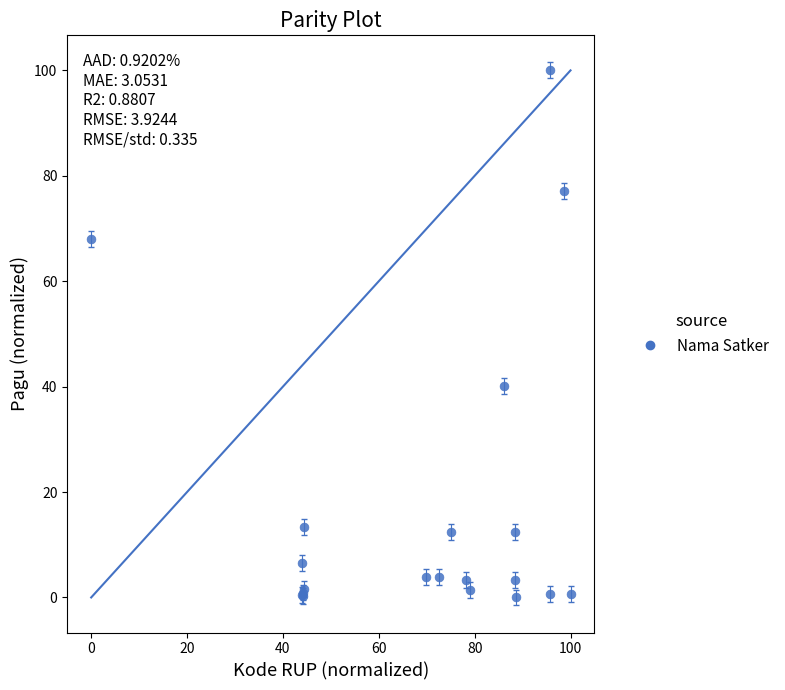

What Y value in the scatter plot is closest to 50?

40.1